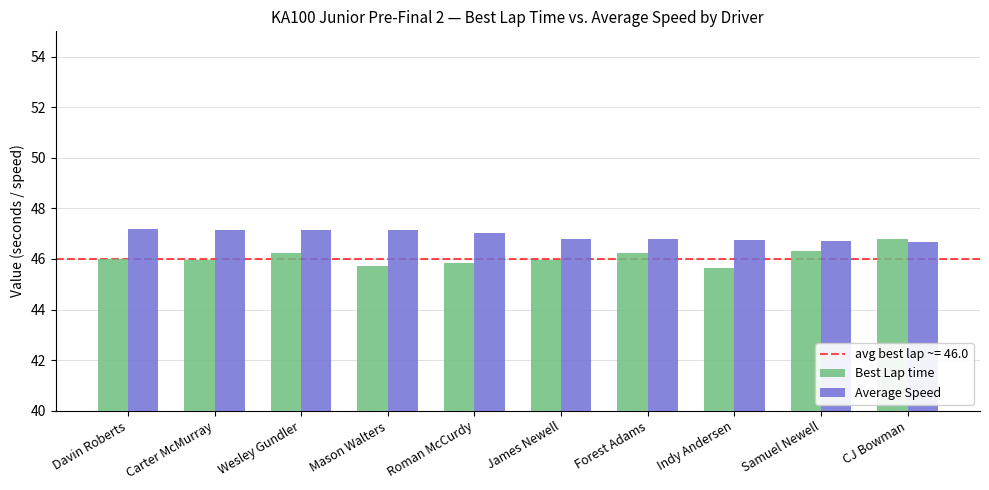

What is the difference between the Best Lap time values at Indy Andersen and Samuel Newell?

0.7